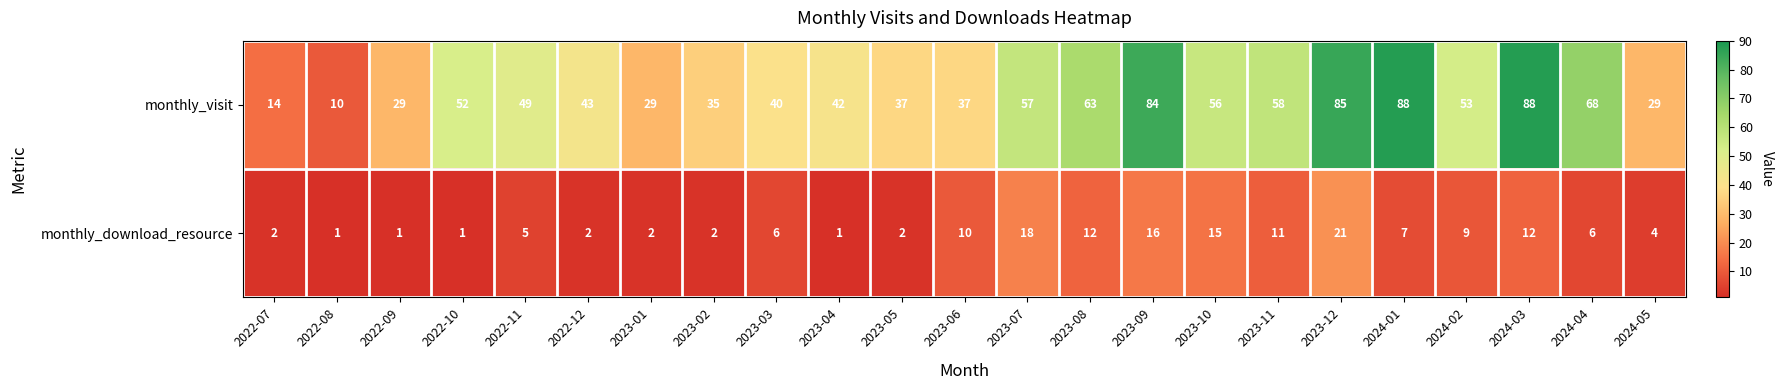

What is the total value across all series at 2023-06?

47